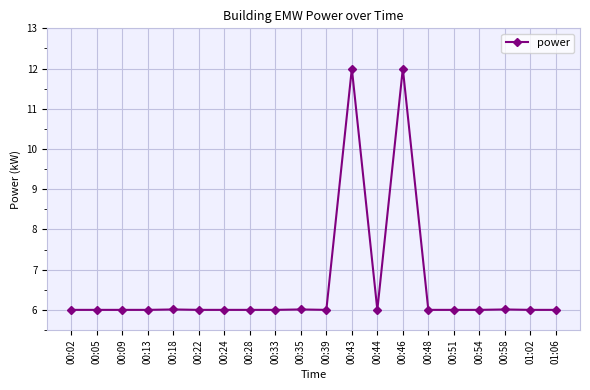

Reading right to left, list all the values displayed in this chart.

6.0	6.0	6.0	6.0	6.0	6.0	12.0	6.0	12.0	6.0	6.0	6.0	6.0	6.0	6.0	6.0	6.0	6.0	6.0	6.0